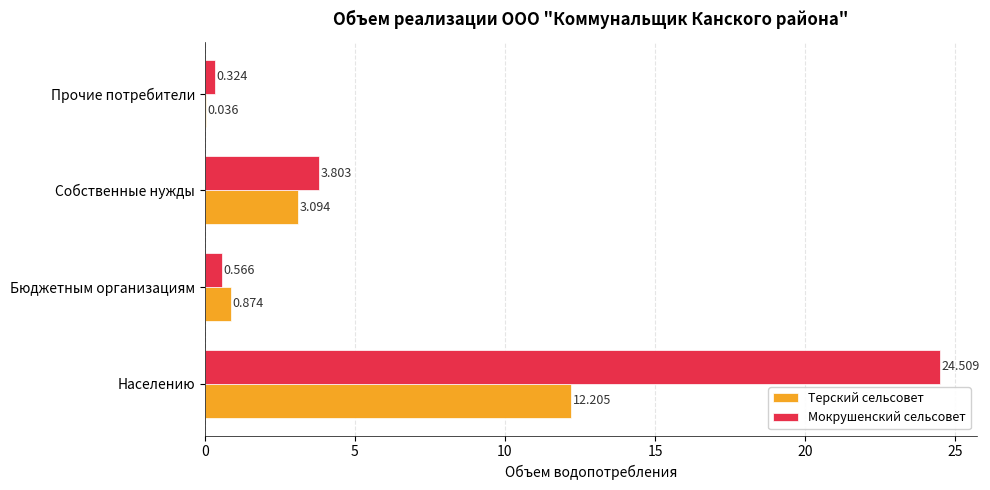

Is the value of Мокрушенский сельсовет at Прочие потребители greater than the value of Терский сельсовет at Населению?

No